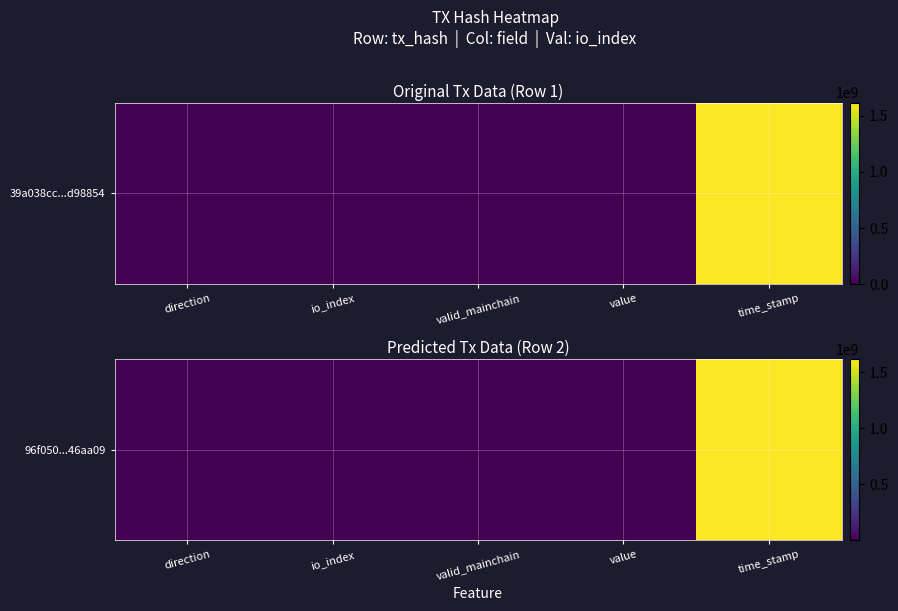

What is the change in value from direction to time_stamp?

+1617739828.0